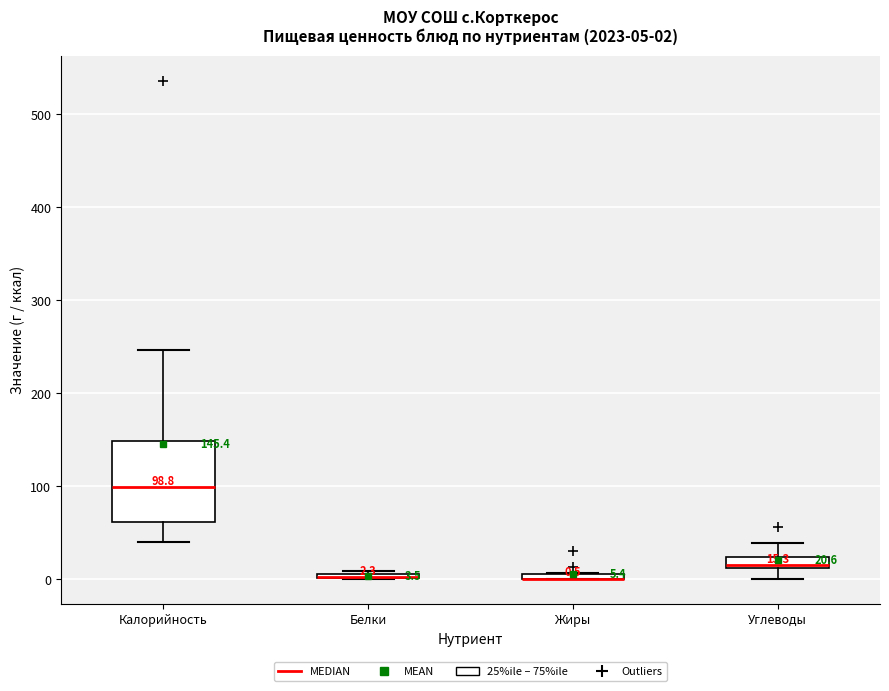

Comparing the boxes themselves (not the whiskers), which one is the tallest?

Калорийность